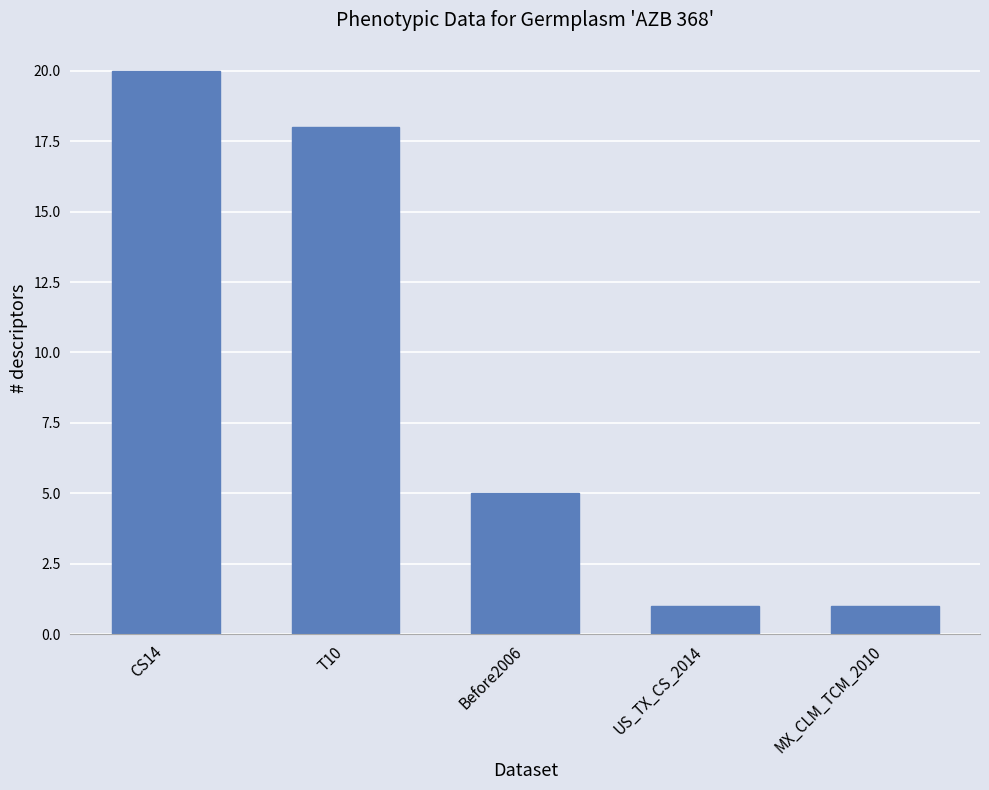

What is the maximum value shown in the chart?

20